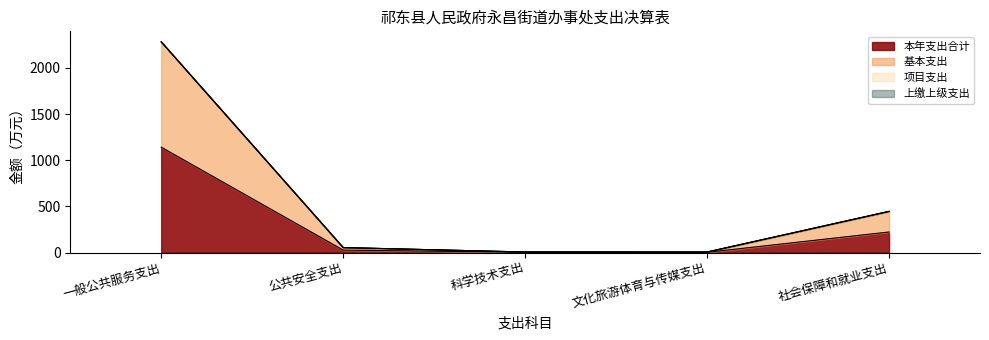

At which category is the sum across all series the highest?

一般公共服务支出